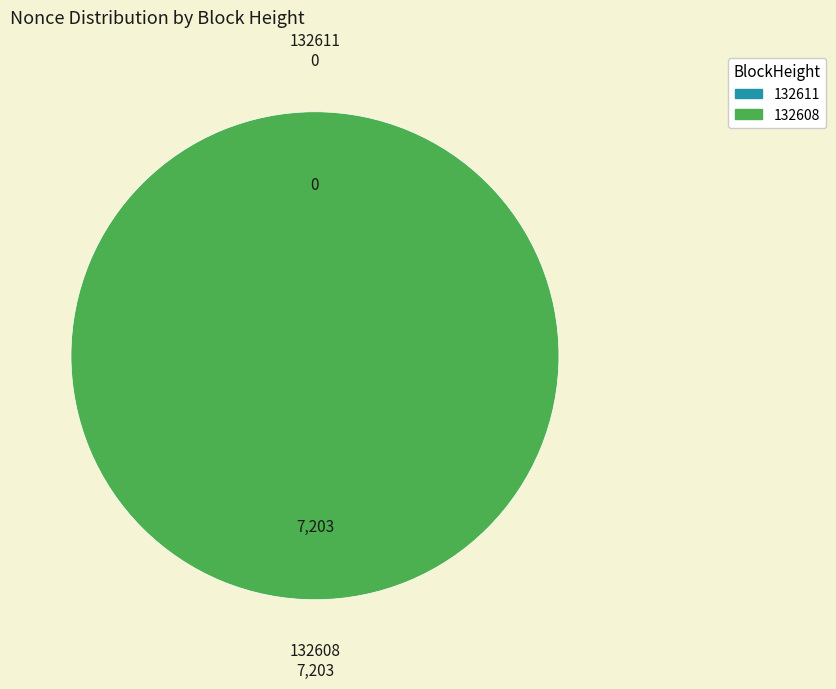

Rank the categories by value from lowest to highest.

132611, 132608